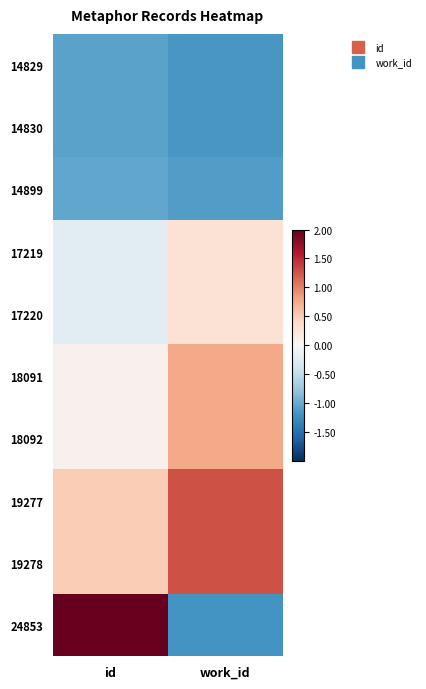

How many series are shown in this chart?

10